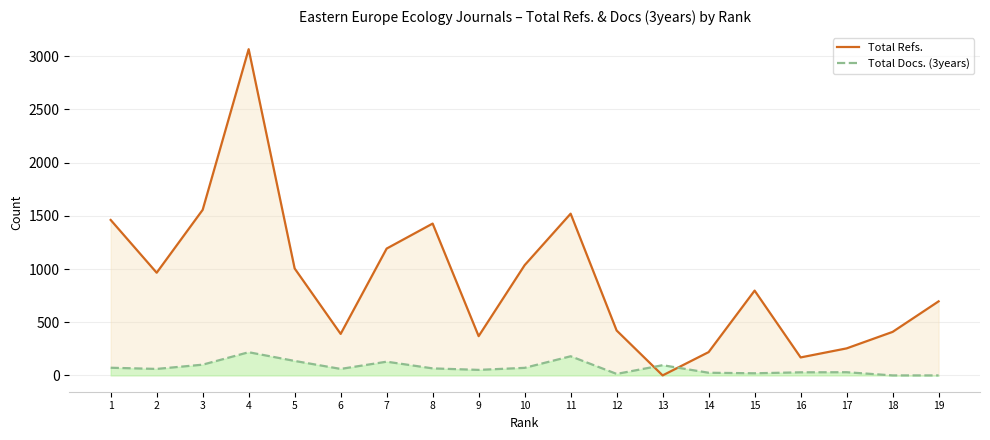

At how many categories does at least one series exceed 2171?

1